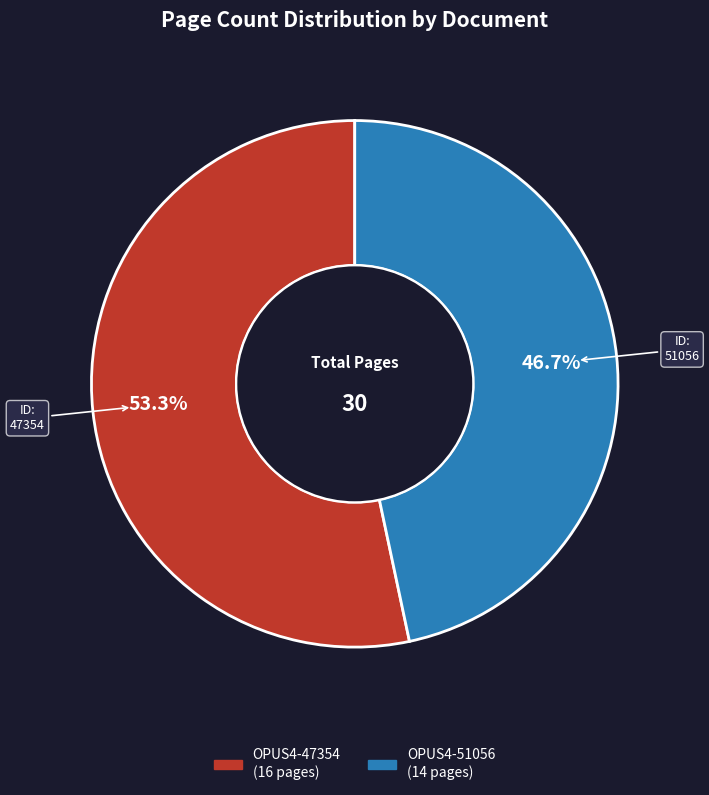

How much of the chart is everything except OPUS4-51056?

53.3%